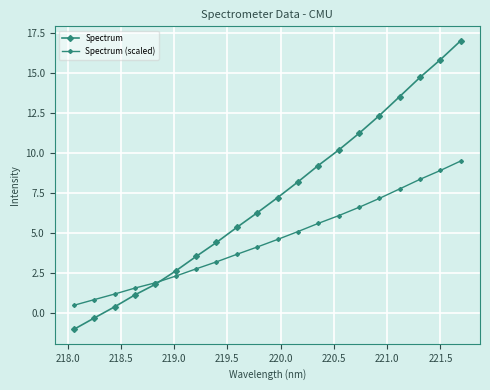

Does the chart display data point markers on the line(s)?

Yes